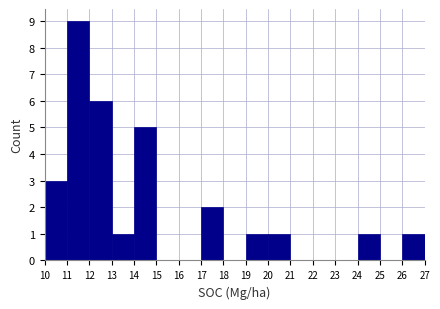

How tall is the bar that spans 19 to 20 on the x-axis? The values are not printed on the chart, so give them approximately, as read against the axis.

1